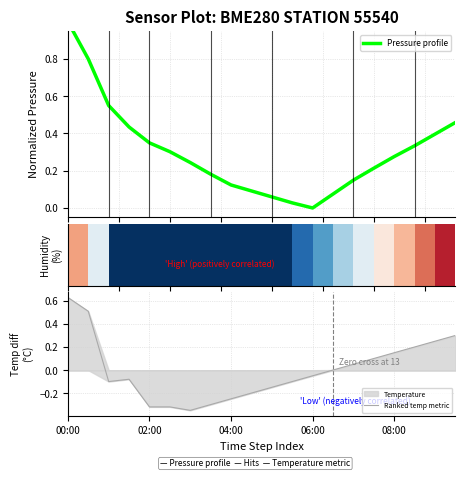

What is the label of the 20th bar from the left?

19